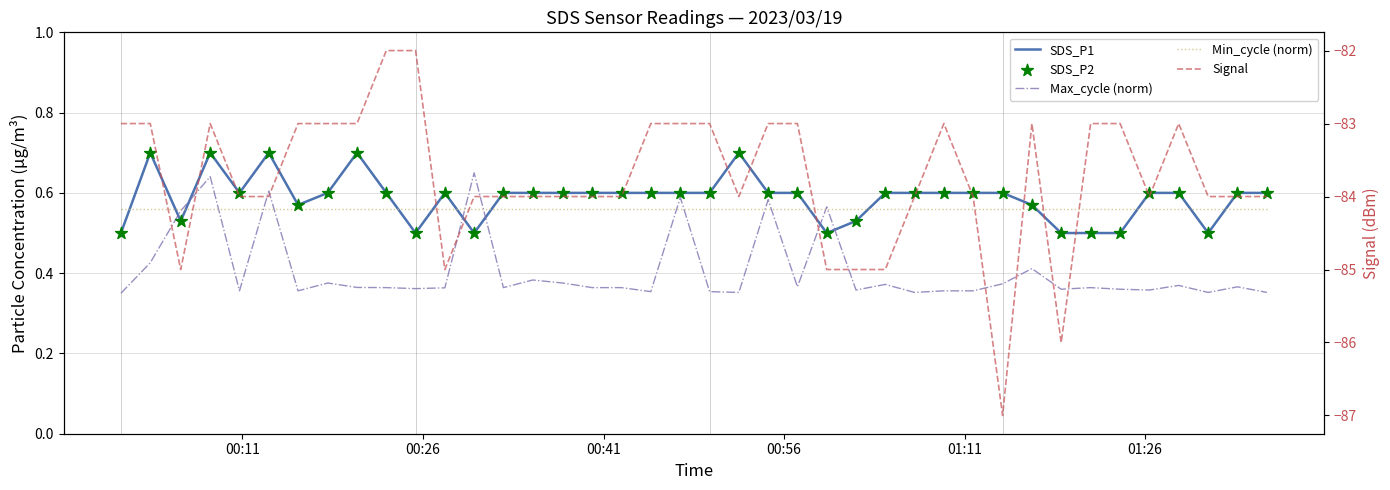

Which series contains the lowest Y value?

Signal